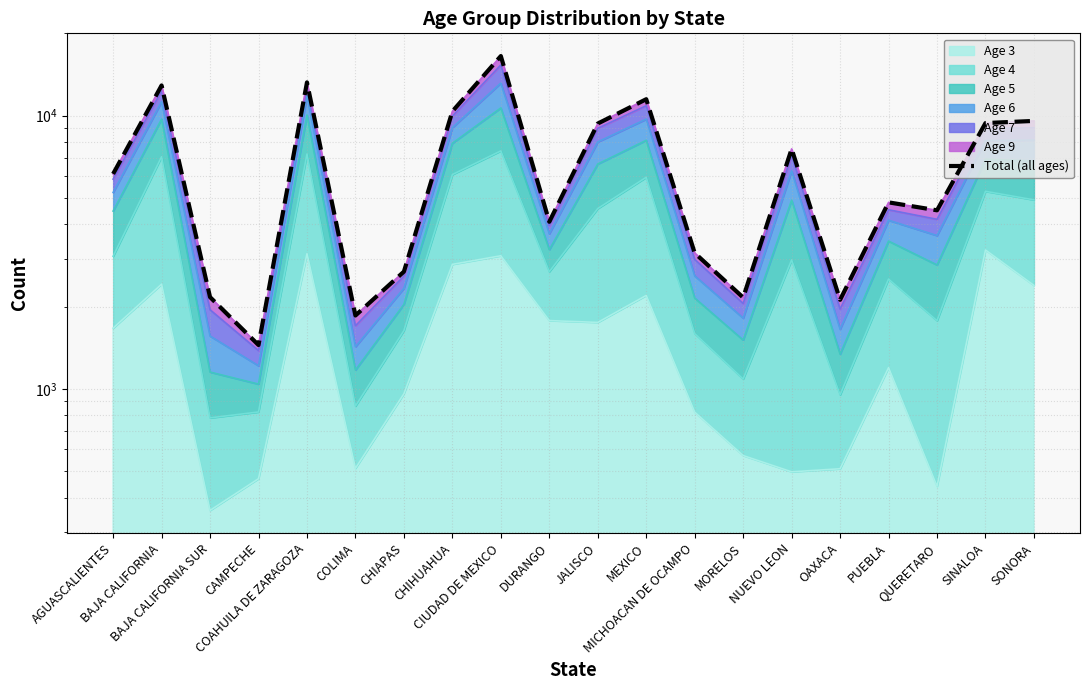

At which label does the data first exceed 6122?

BAJA CALIFORNIA